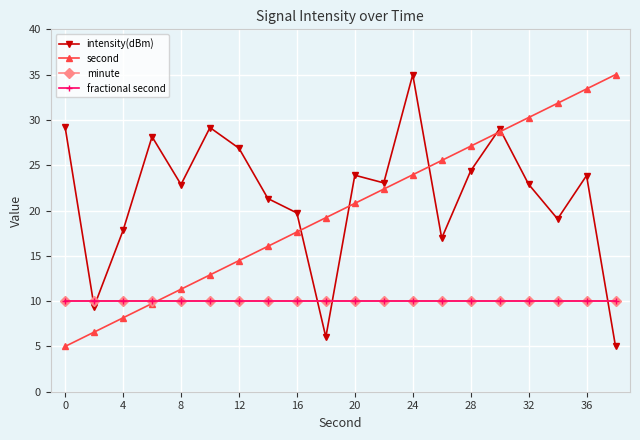

Does the chart have visible grid lines?

Yes